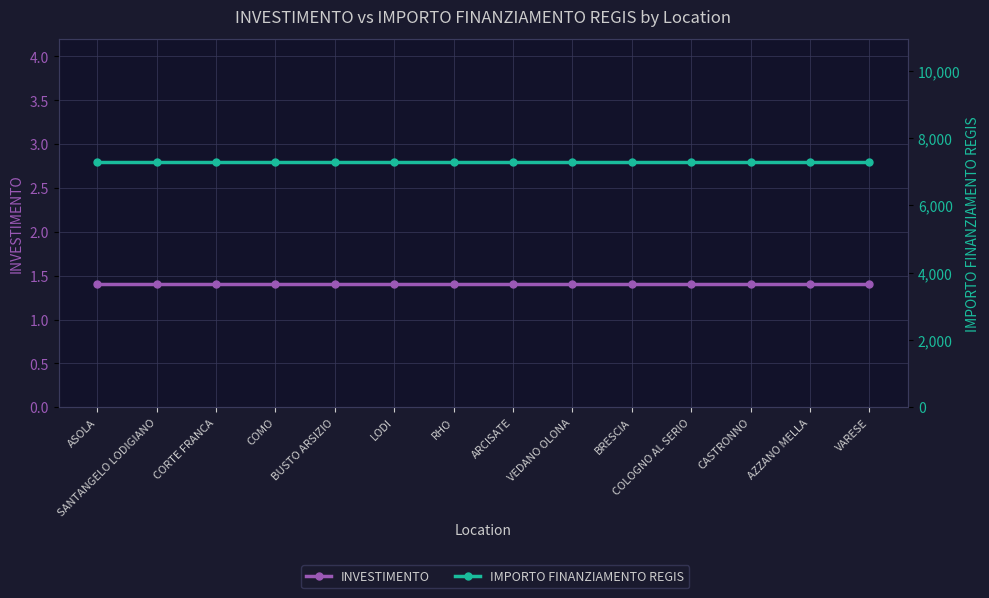

Reading left to right, what are all the values shown in this chart?

INVESTIMENTO: 1.4	1.4	1.4	1.4	1.4	1.4	1.4	1.4	1.4	1.4	1.4	1.4	1.4	1.4
IMPORTO FINANZIAMENTO REGIS: 7301.0	7301.0	7301.0	7301.0	7301.0	7301.0	7301.0	7301.0	7301.0	7301.0	7301.0	7301.0	7301.0	7301.0